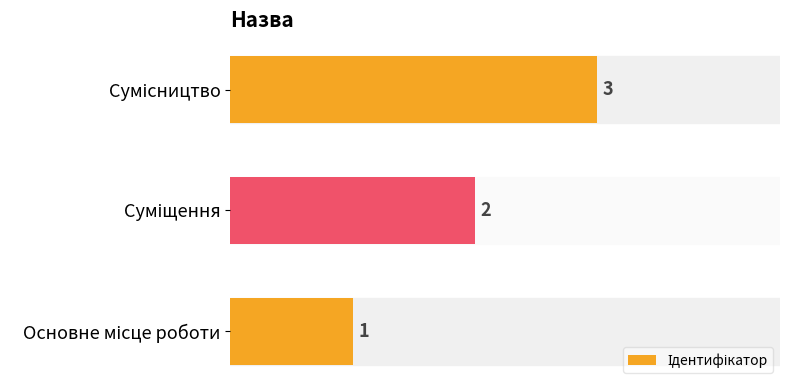

What is the greatest value displayed?

3